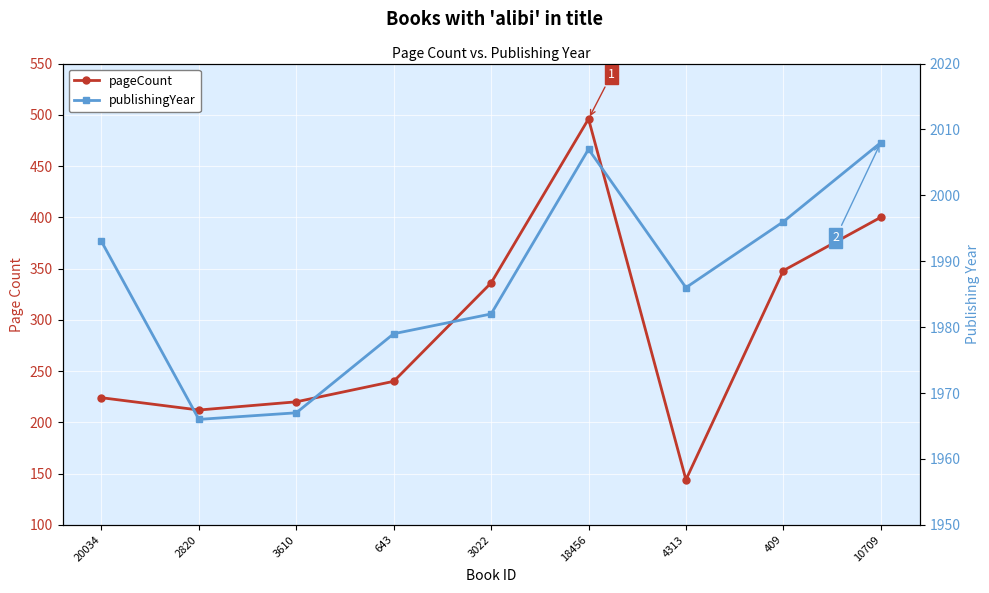

Which category has the lowest value in the pageCount series?

4313